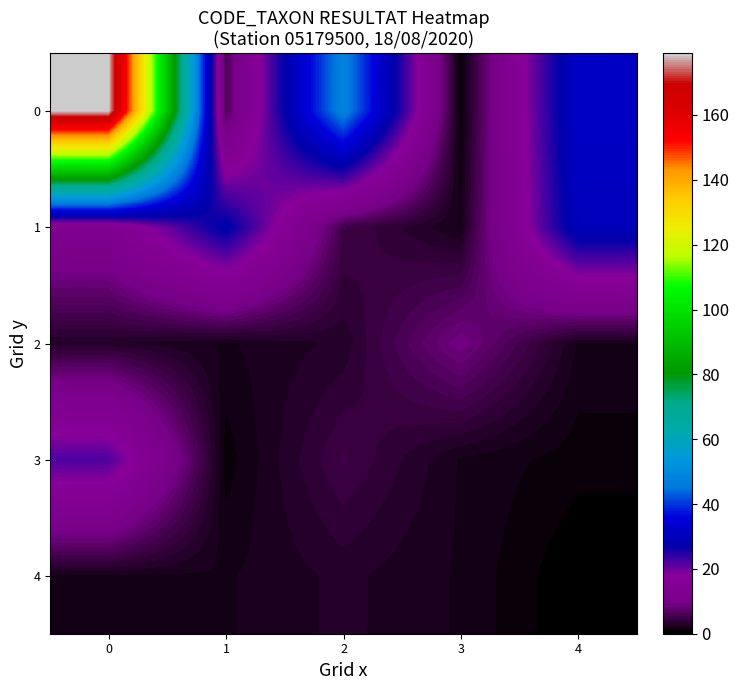

What is the difference between the highest and lowest values at 3?

8